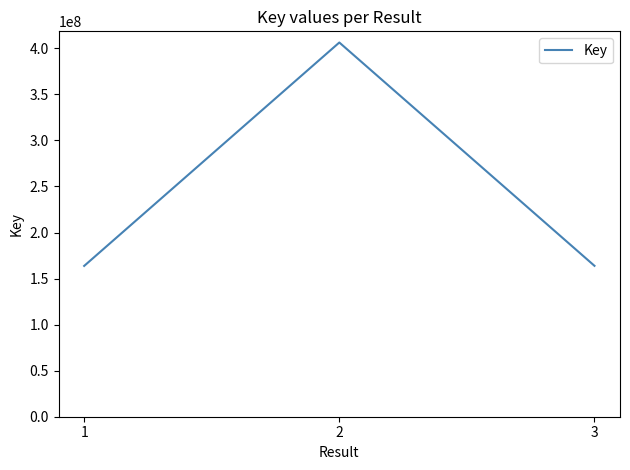

What is the ratio of the value at 2 to the value at 1?

2.5